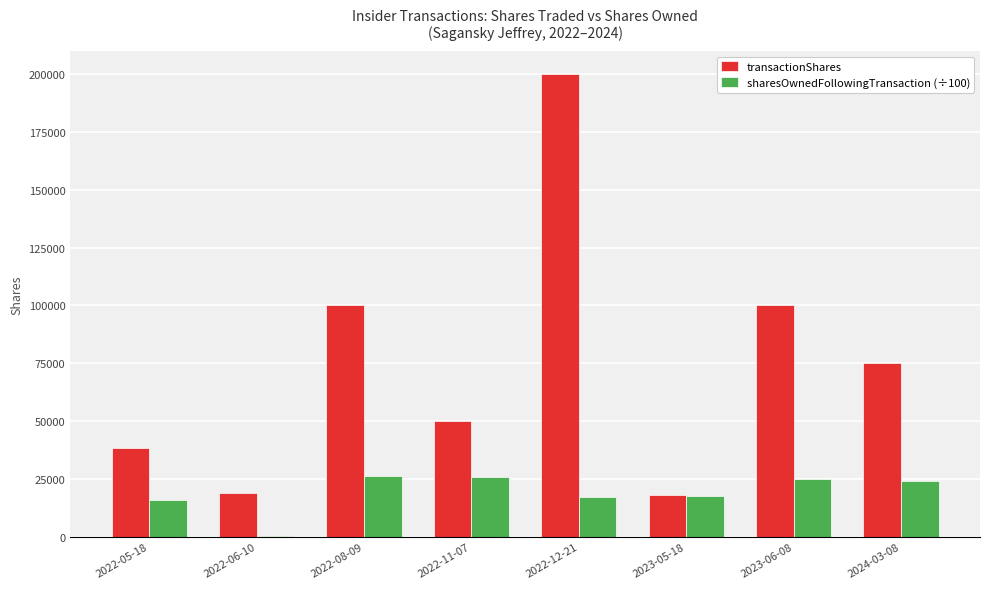

Are the bars grouped side by side (vs. stacked)?

Yes